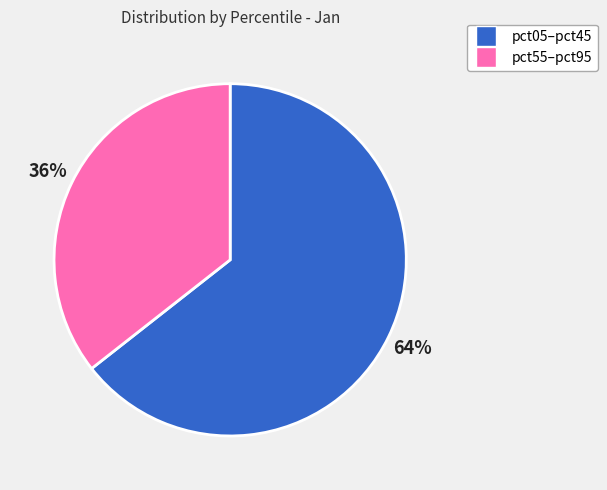

To the nearest percent, what is the average slice percentage?

50%